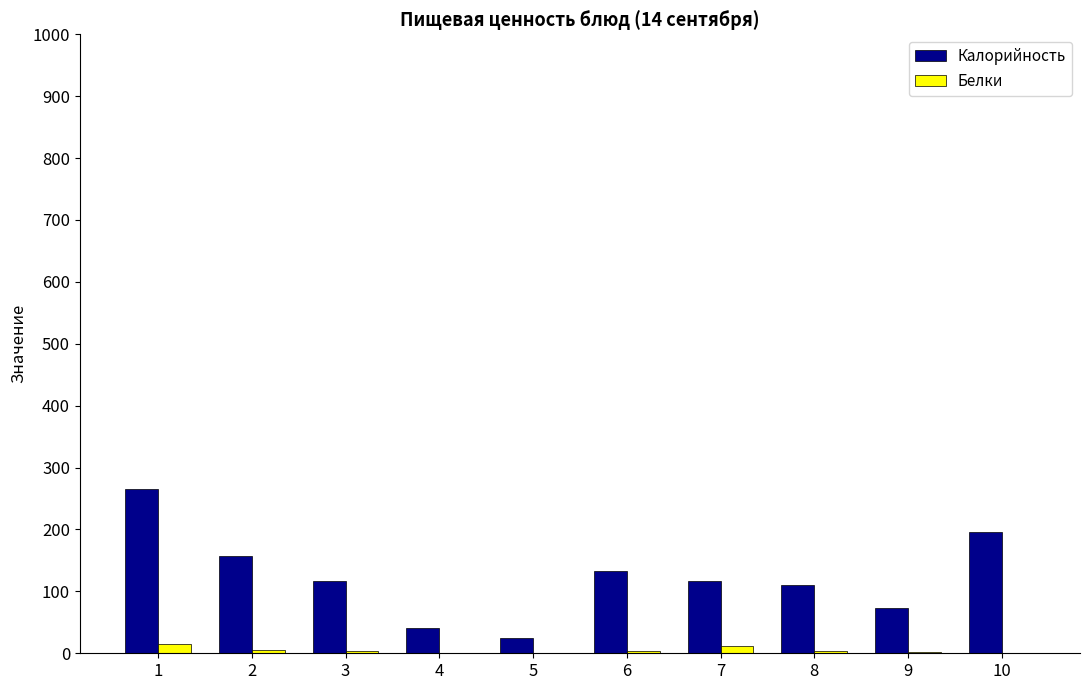

What is the maximum value shown in the chart?

264.7